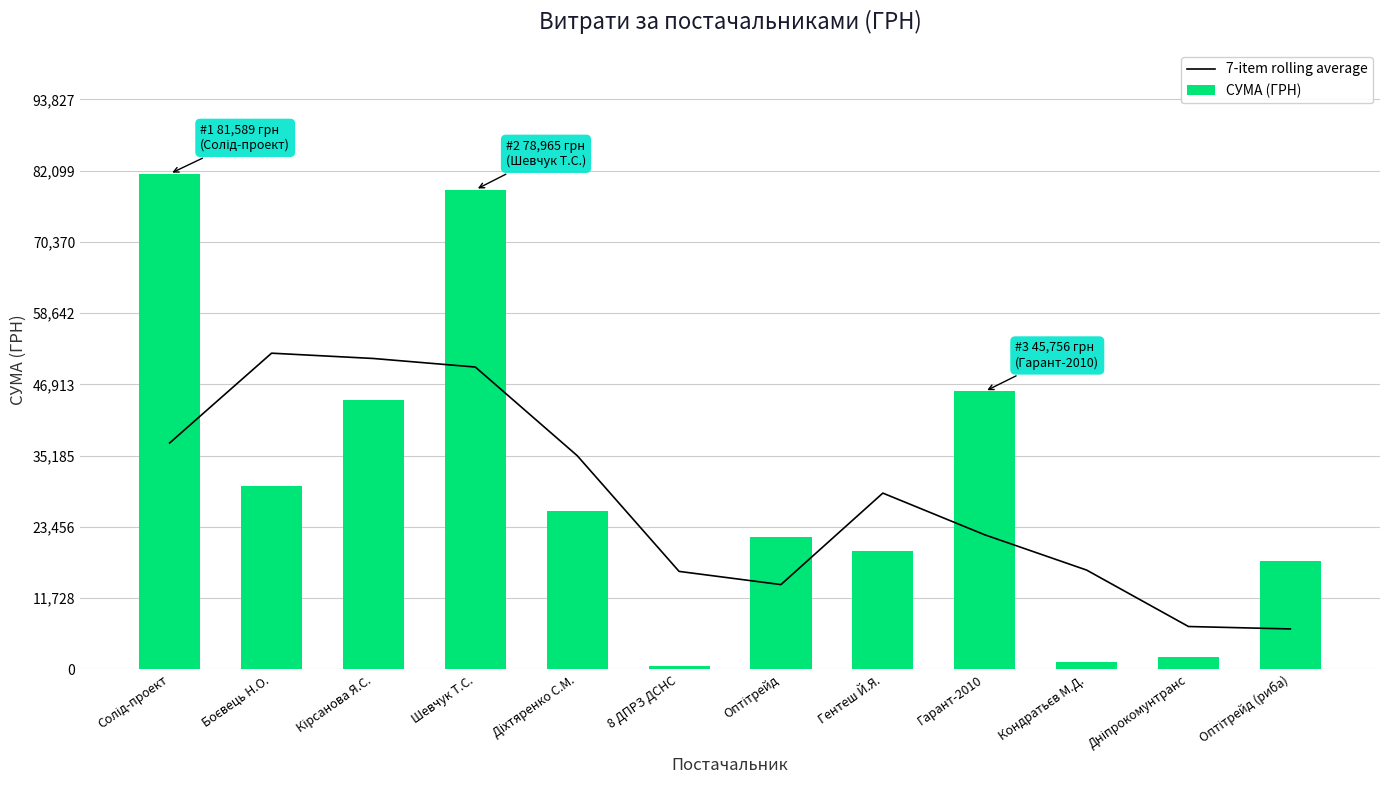

Rank the series at Солід-проект from highest to lowest value.

СУМА (ГРН), 7-item rolling average